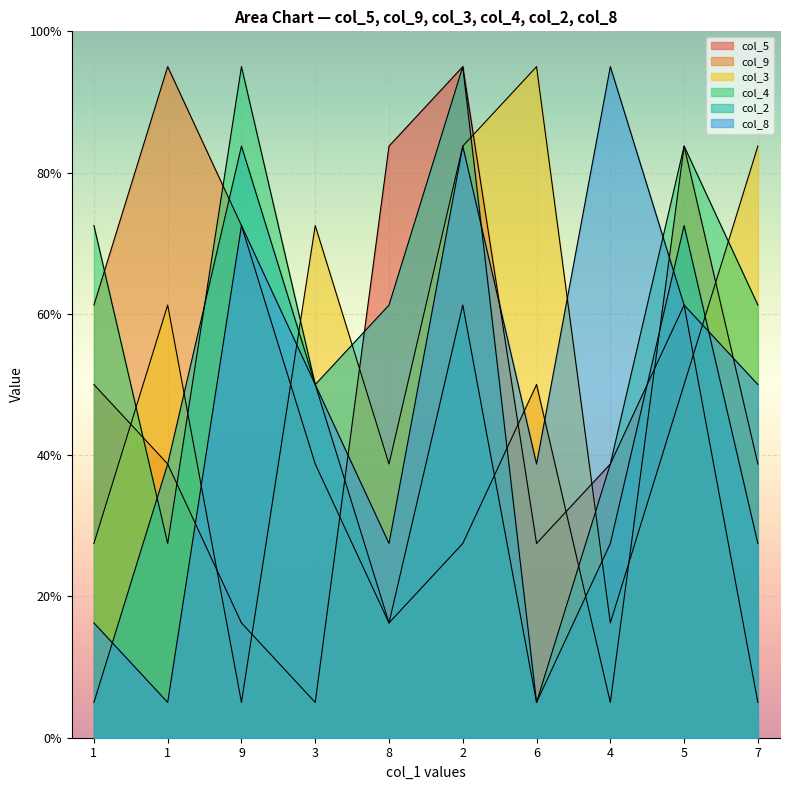

At which category is the sum across all series the highest?

2